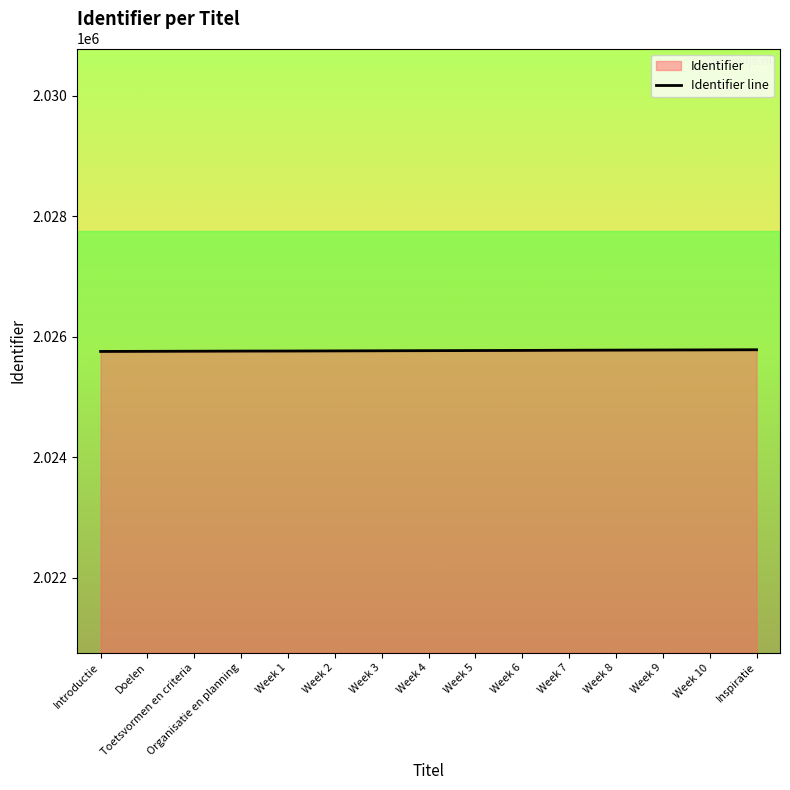

True or false: the data has more than 1 interior local peaks.

False